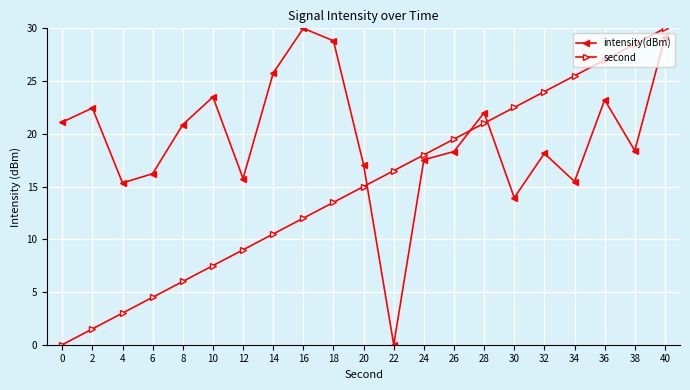

What is the difference between the highest and lowest values at 40?

0.9